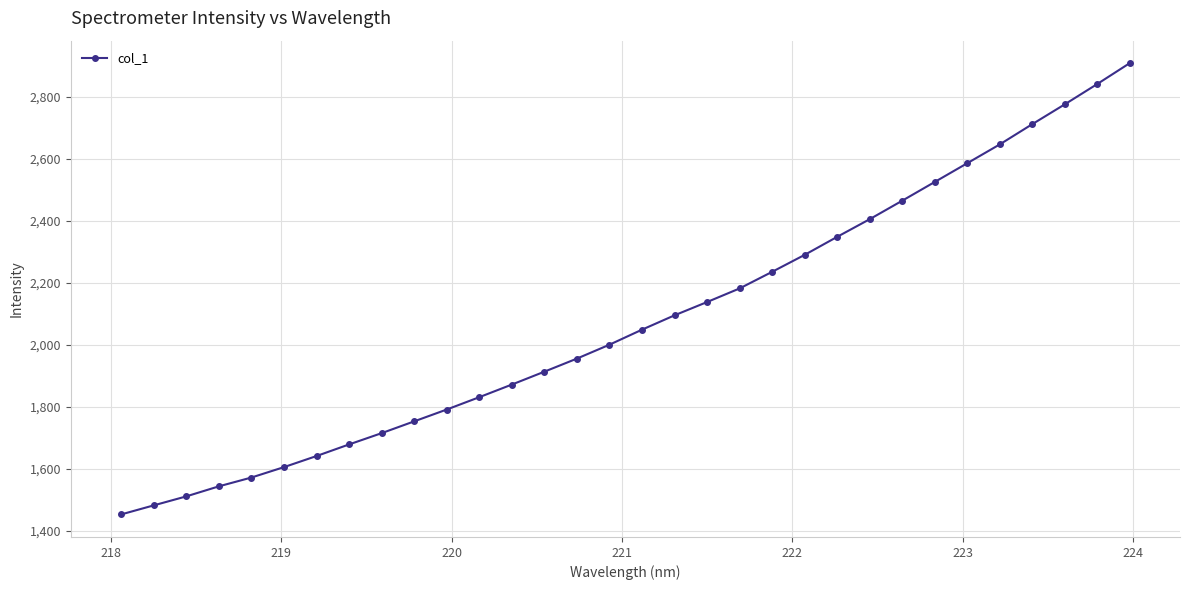

What is the difference between the second highest and minimum values?

1388.1